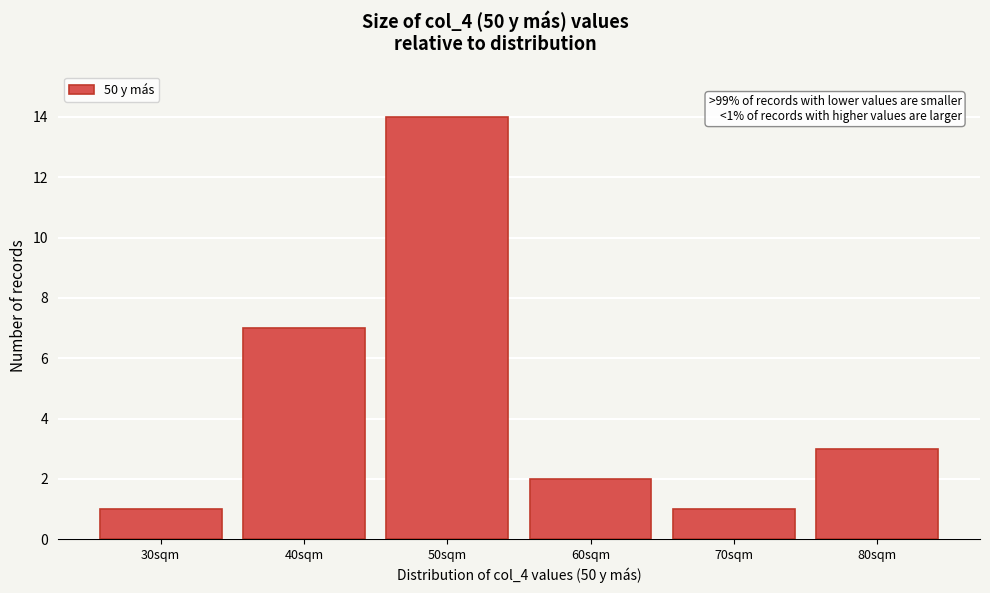

Reading left to right, list all the values displayed in this chart.

30sqm=1	40sqm=7	50sqm=14	60sqm=2	70sqm=1	80sqm=3